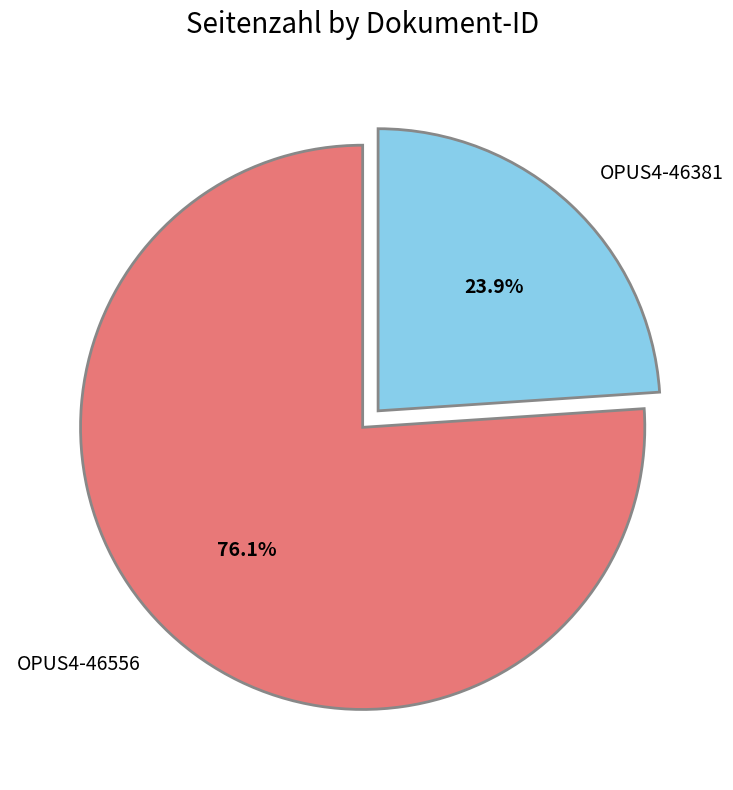

Combined, what portion of the pie is OPUS4-46381 and OPUS4-46556?

100.0%